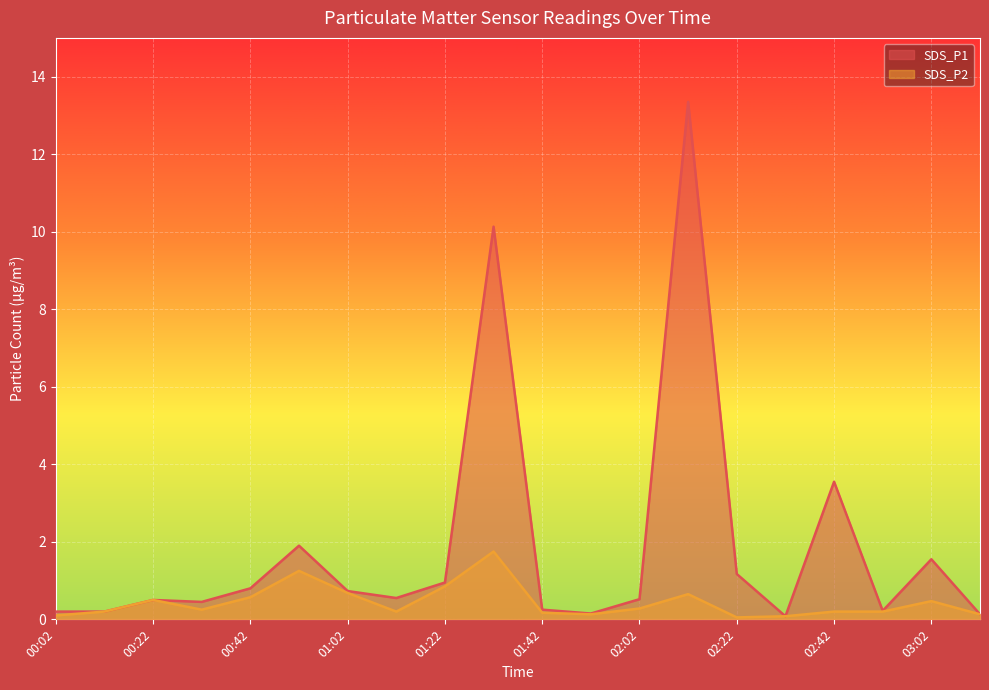

Which series changed the most between 01:12 and 01:22?

SDS_P2